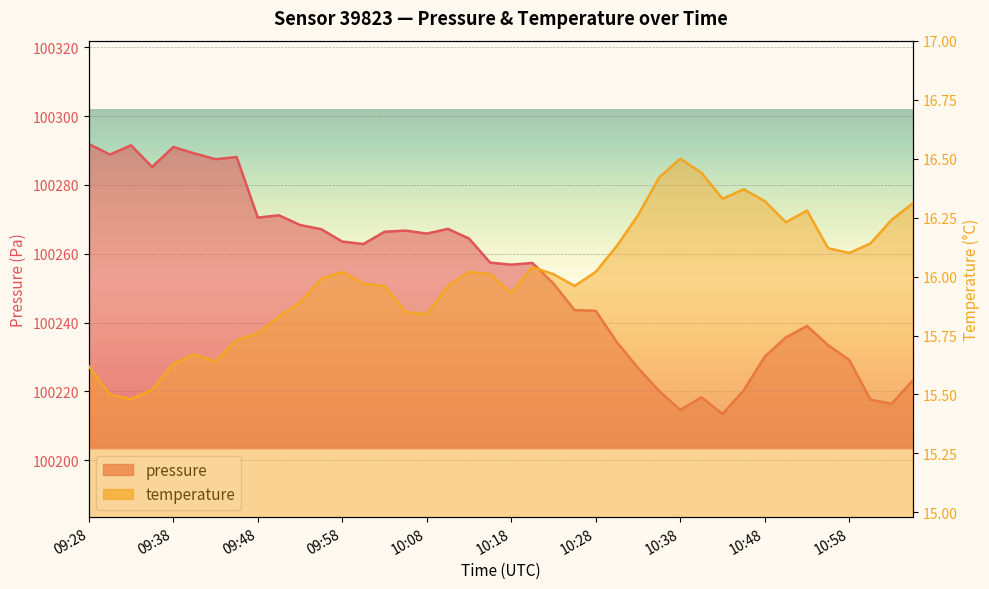

True or false: pressure and temperature cross at least once.

False